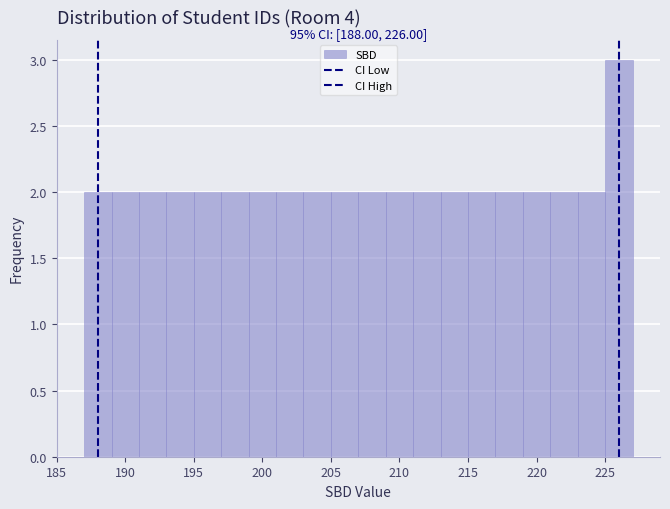

Which range on the x-axis has the tallest bar?

225 to 227